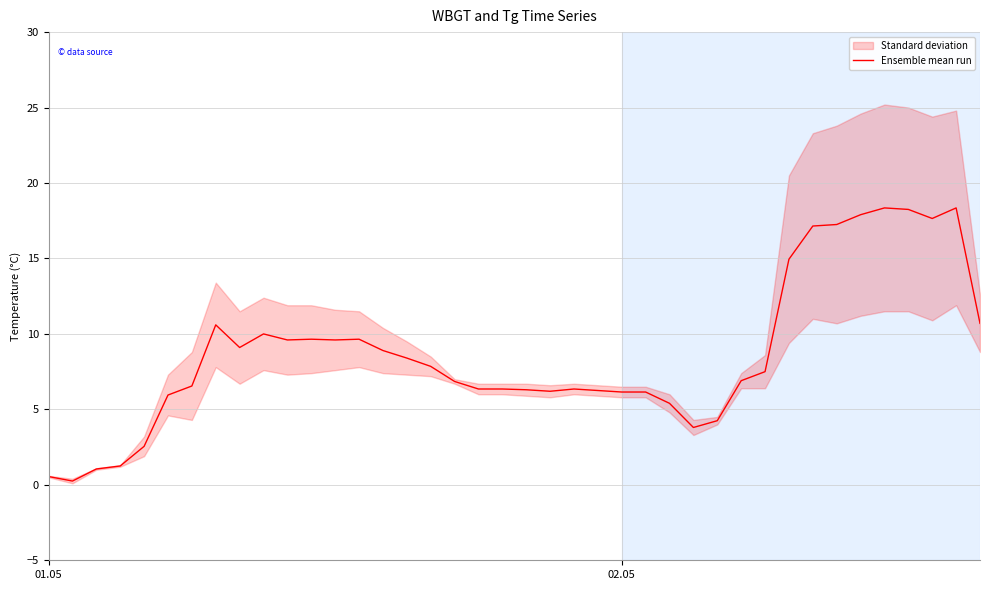

How many points are lower than both their immediate neighbors (excluding endpoints)?

7